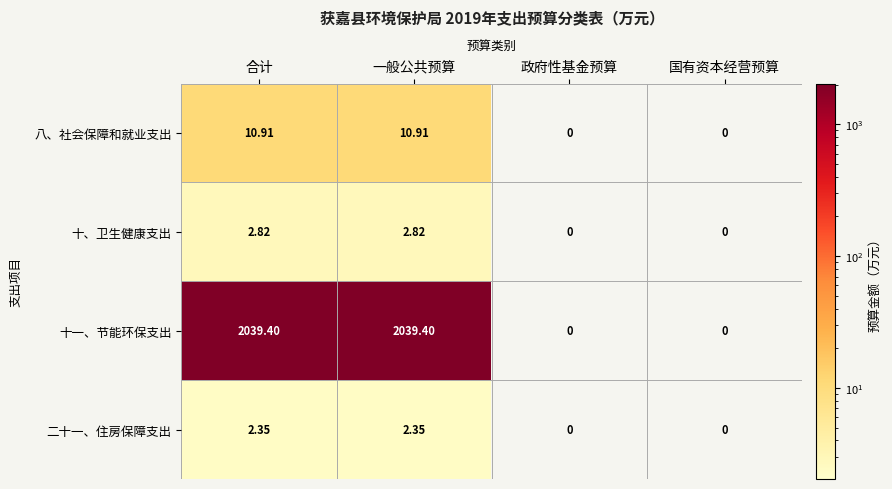

Where does the 二十一、住房保障支出 series first go above 2?

合计